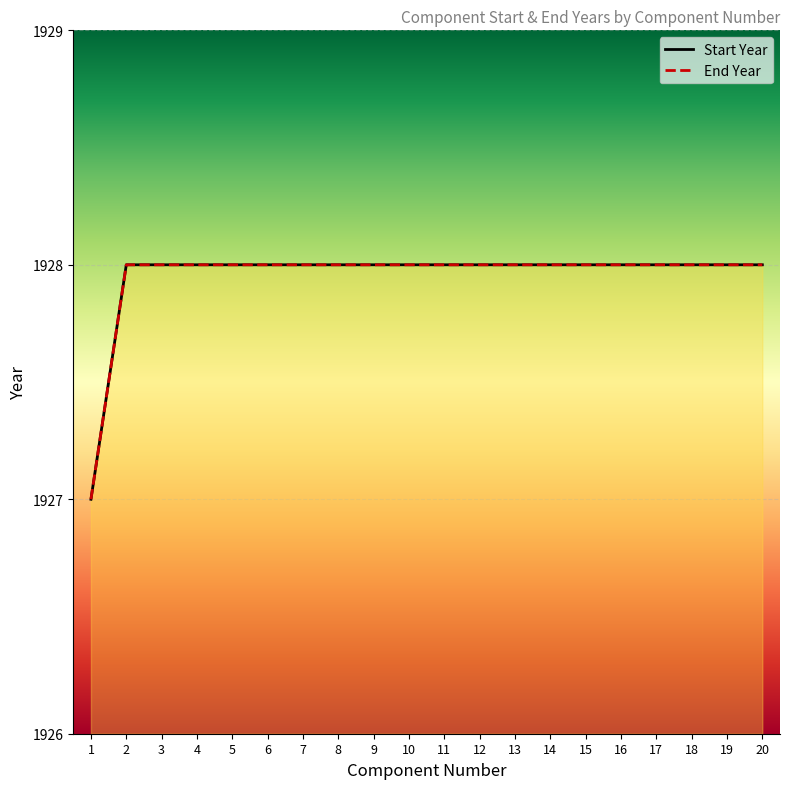

True or false: Start Year and End Year intersect in this chart.

False